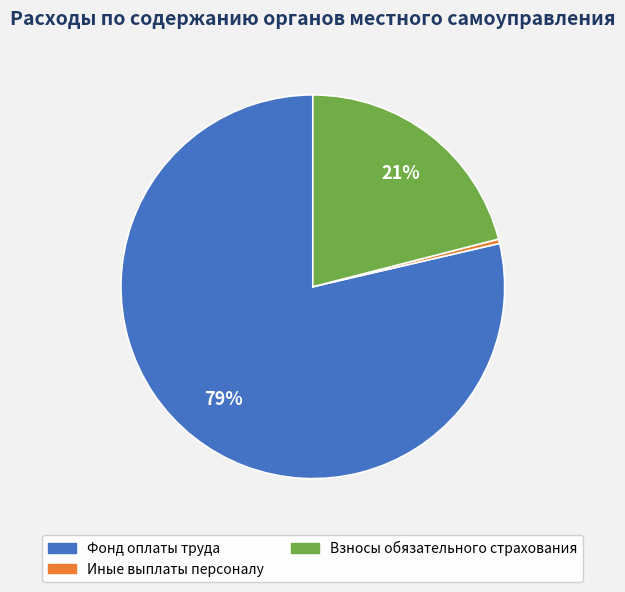

Is there any slice that represents more than half of the pie?

Yes